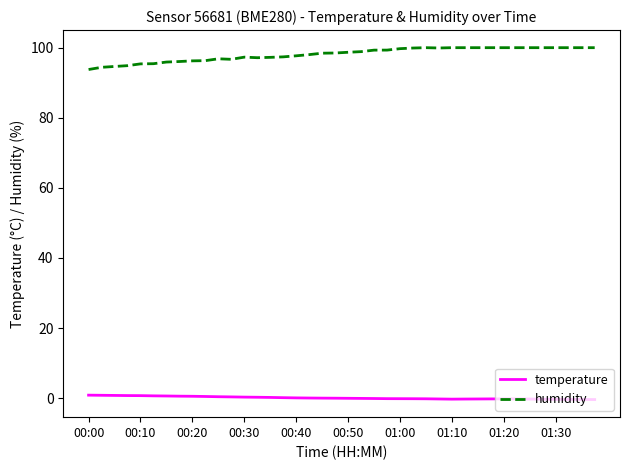

How many distinct data groups are displayed?

2